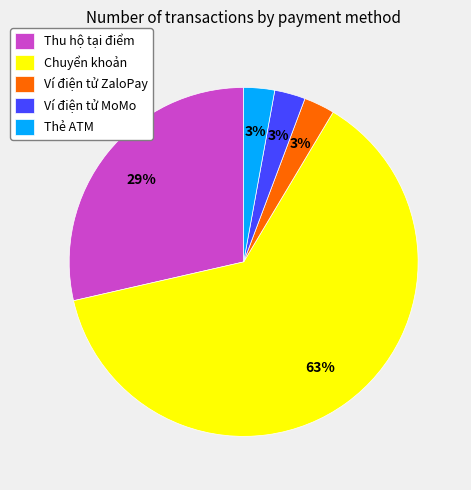

To the nearest percent, what portion does Ví điện tử ZaloPay represent?

3%